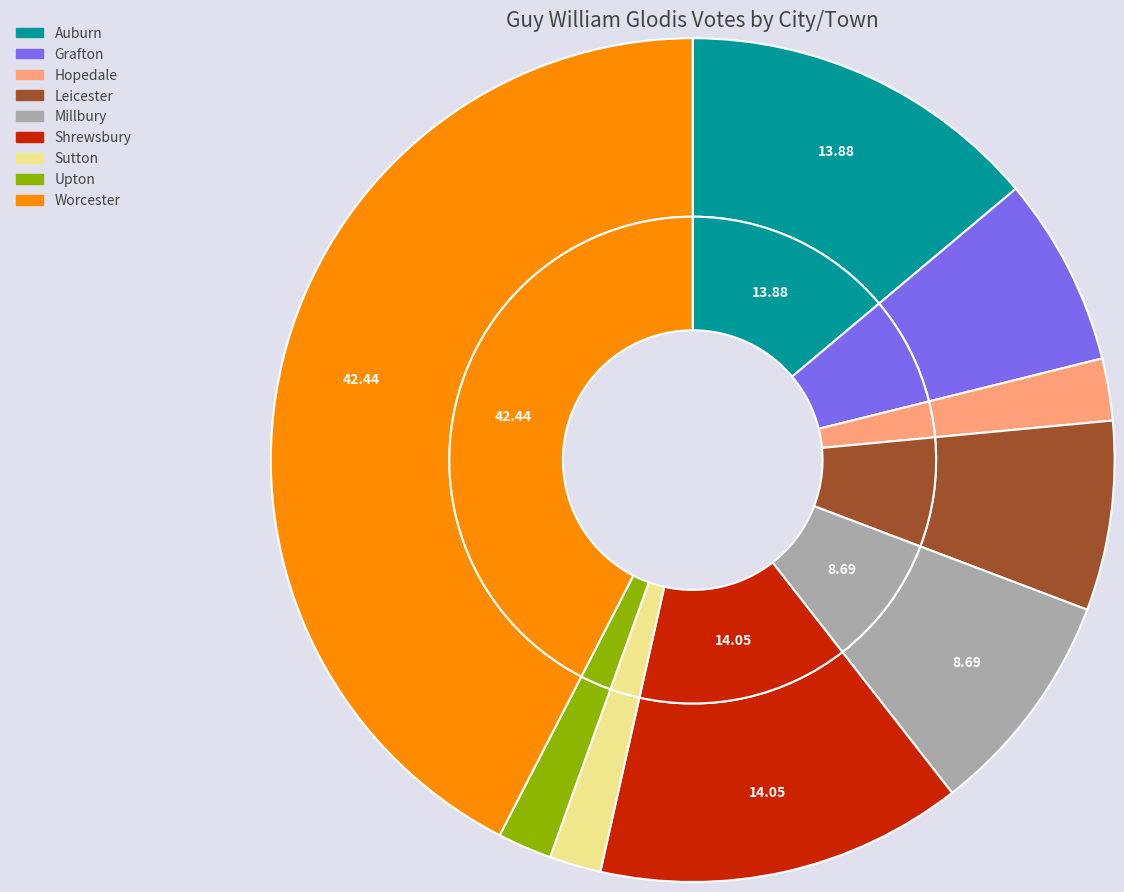

Does Sutton represent more than half of the total?

No